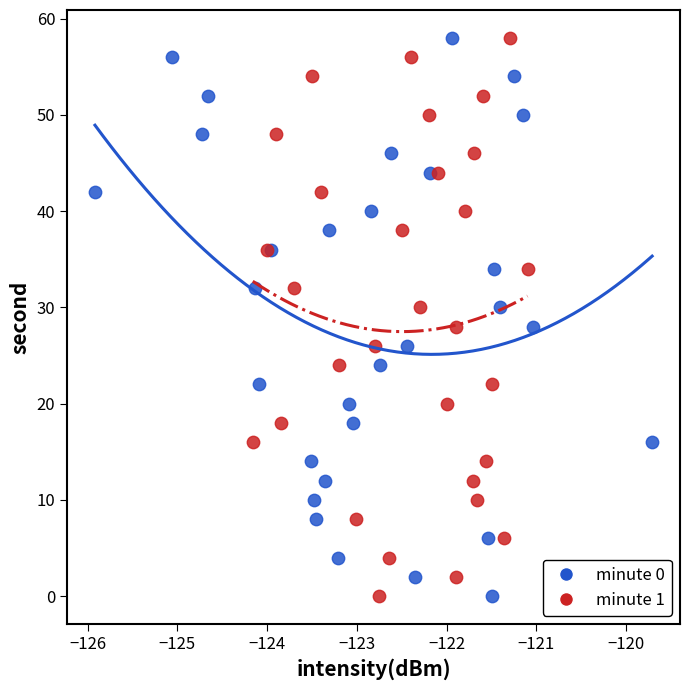

What are all the series names shown in the legend?

minute 0, minute 1